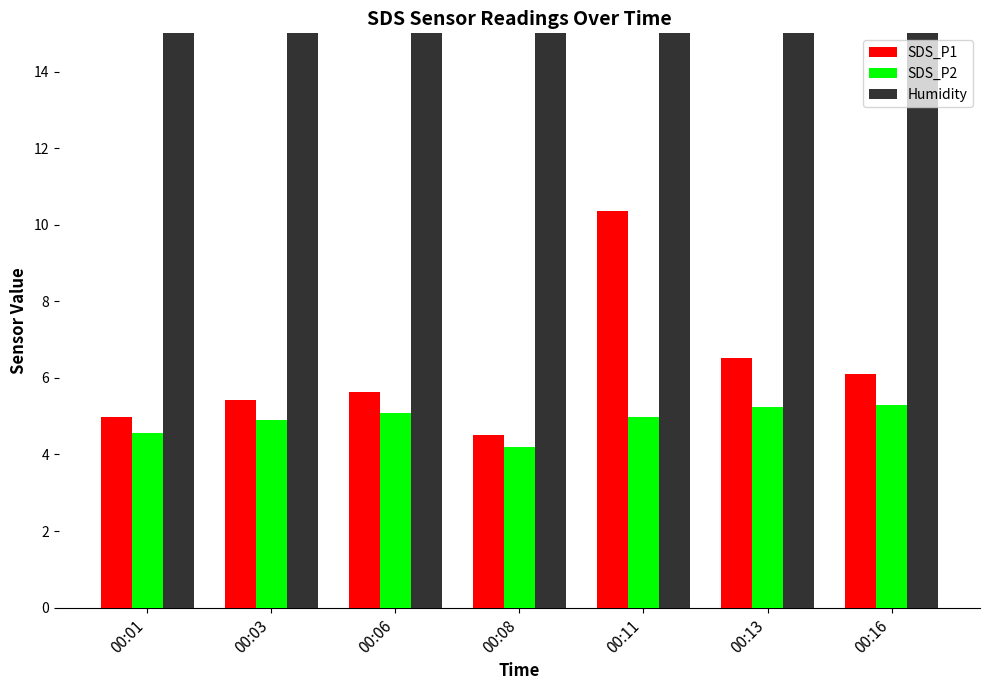

What is the smallest value displayed?

4.2